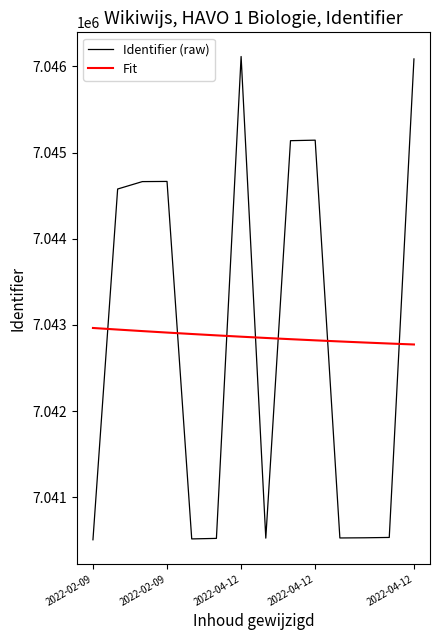

How many categories are shown in the chart?

14